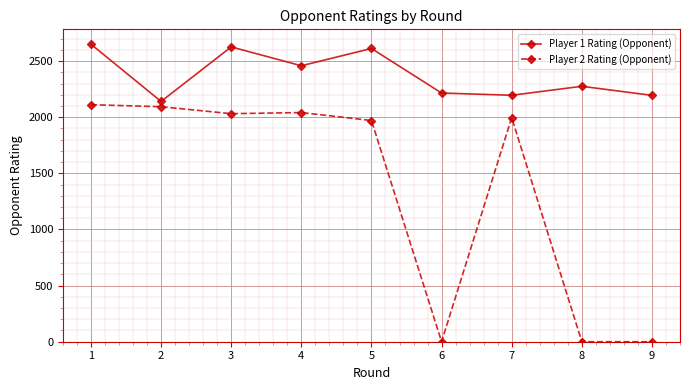

True or false: Player 1 Rating (Opponent) and Player 2 Rating (Opponent) intersect in this chart.

False